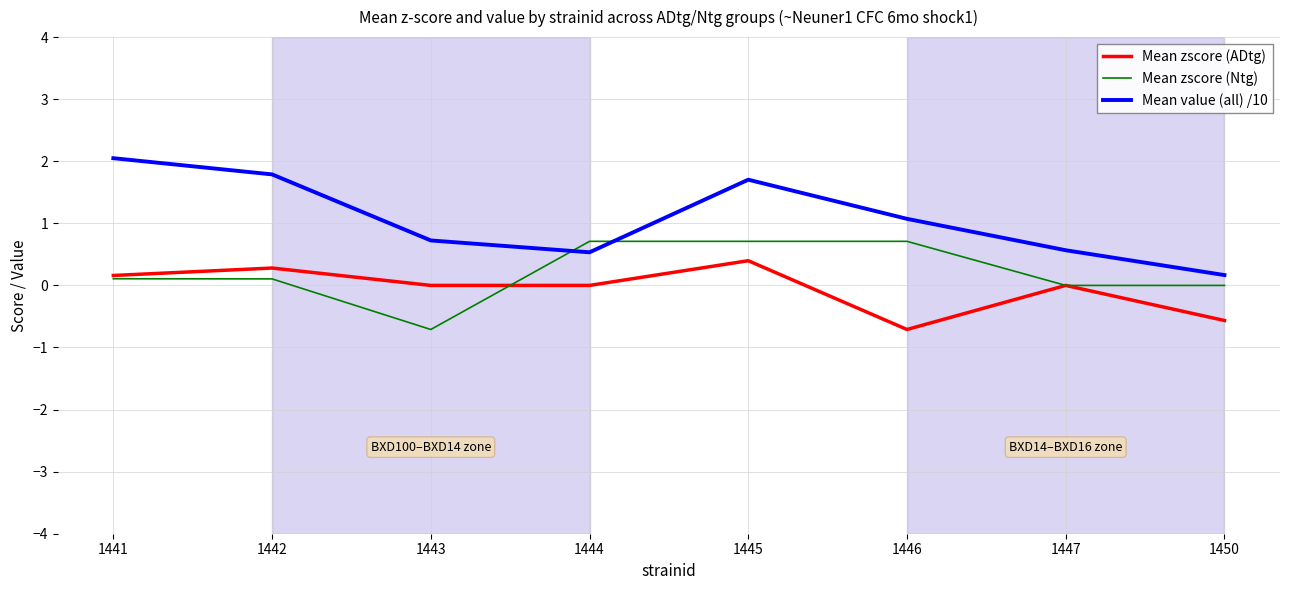

Count the number of data series in this chart.

3